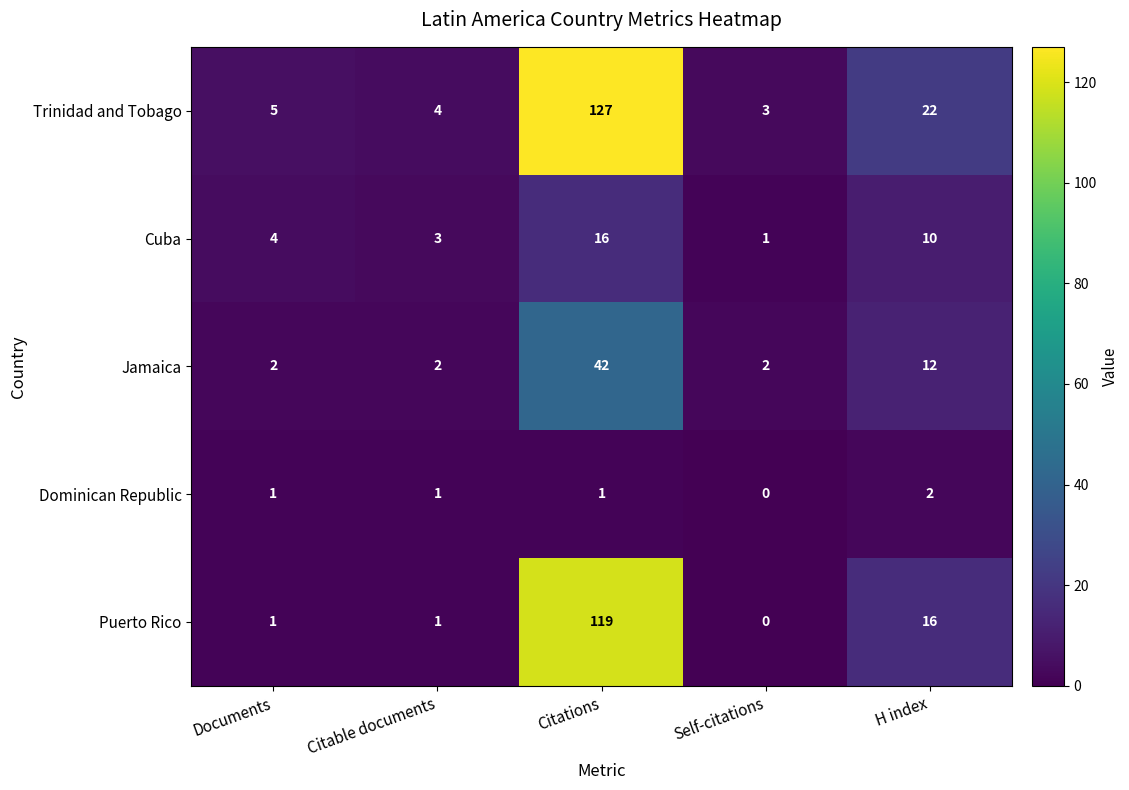

What is the total value across all series at Citations?

305